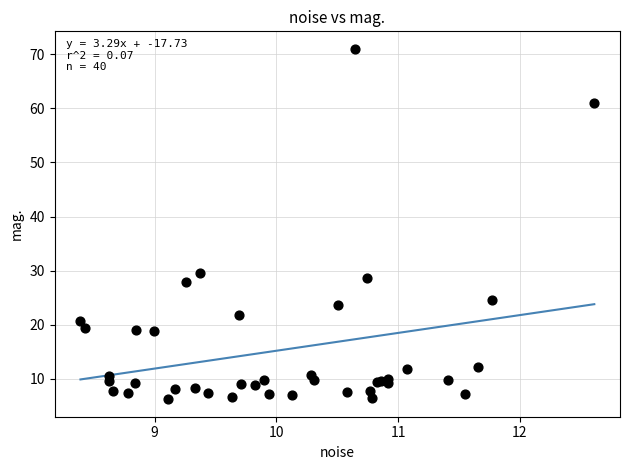

What Y value in the scatter plot is closest to 38?

29.5